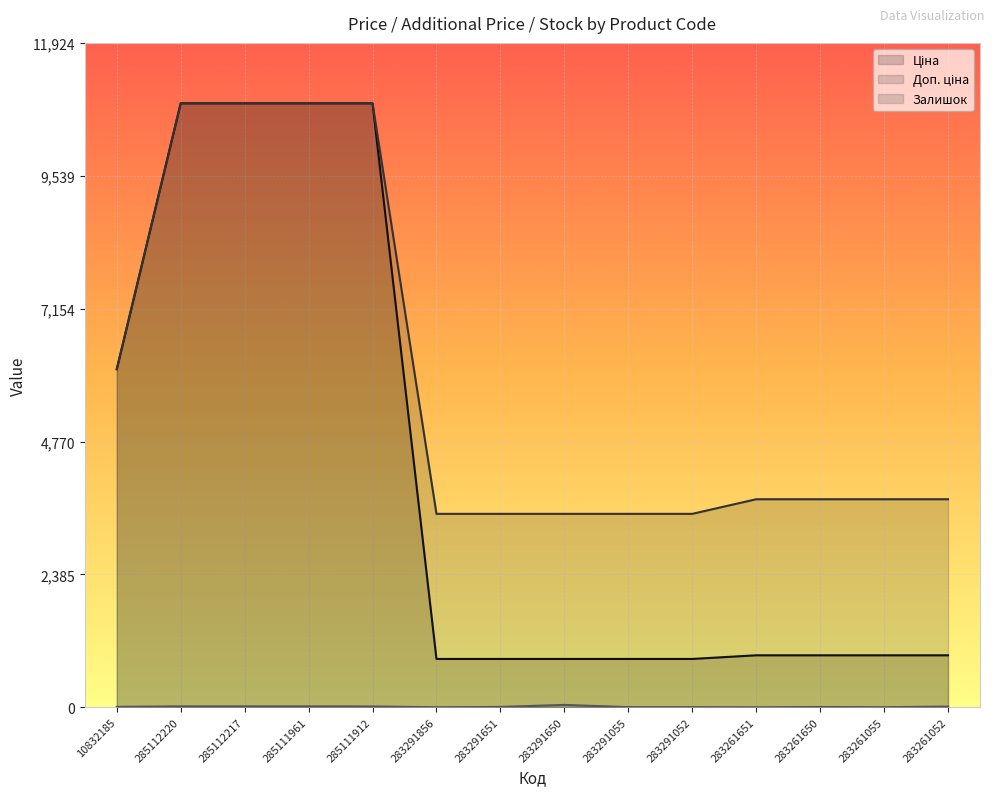

At which category is the sum across all series the highest?

285112220